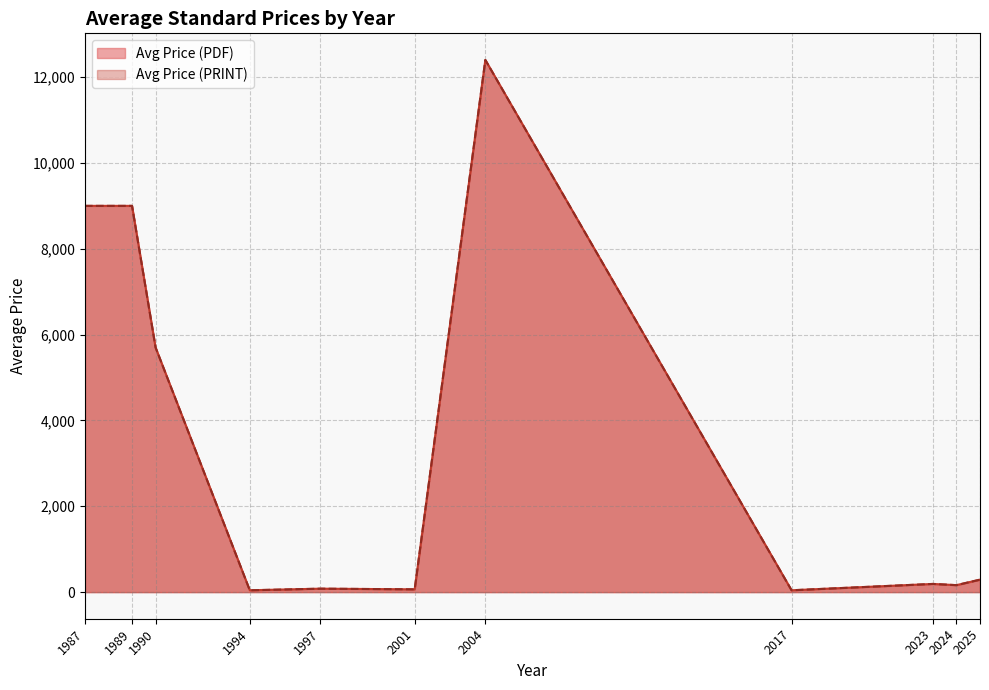

Does the chart have visible grid lines?

Yes